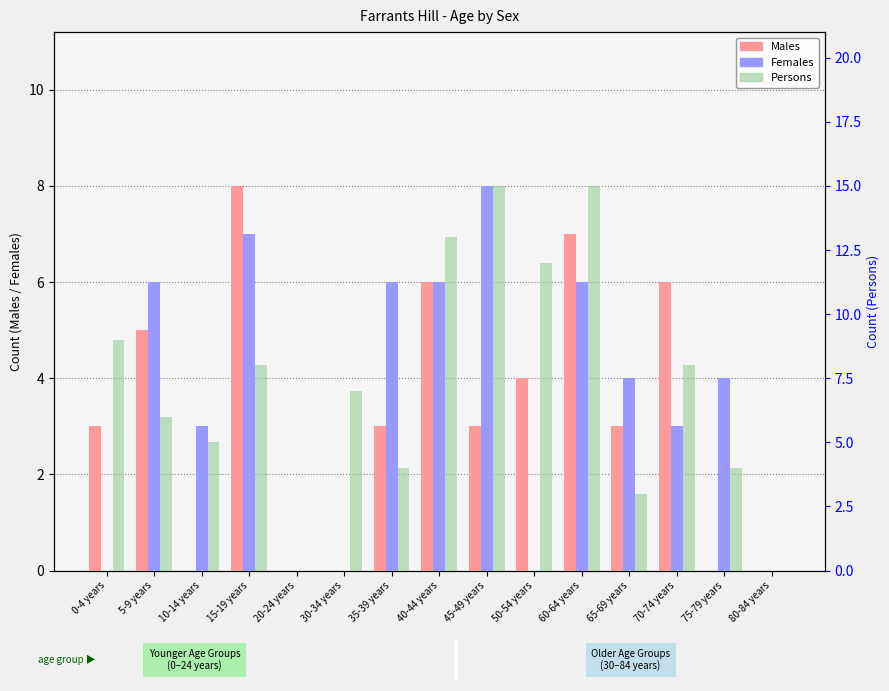

How many bars are there in each group?

3